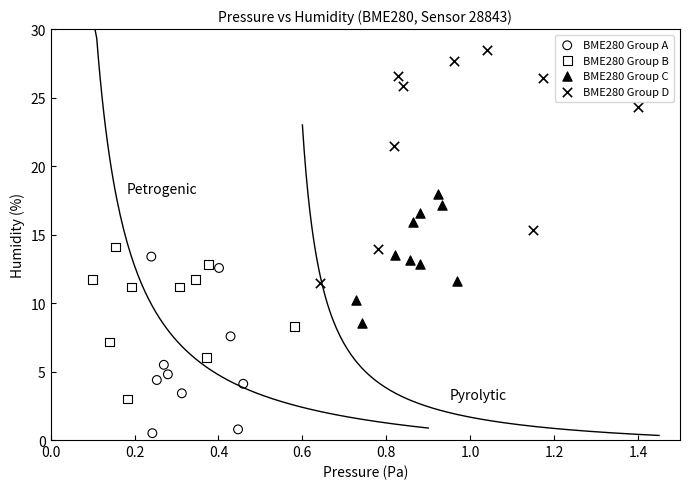

Which series has the largest Y range (max minus min)?

BME280 Group D